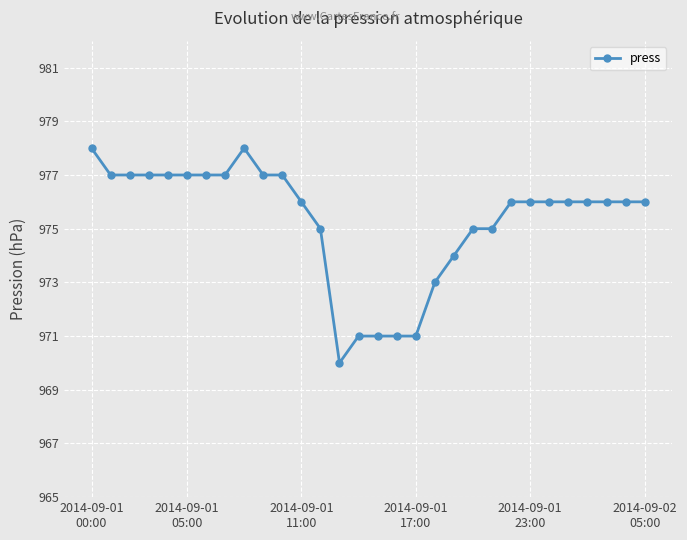

What is the difference between the second highest and minimum values?

8